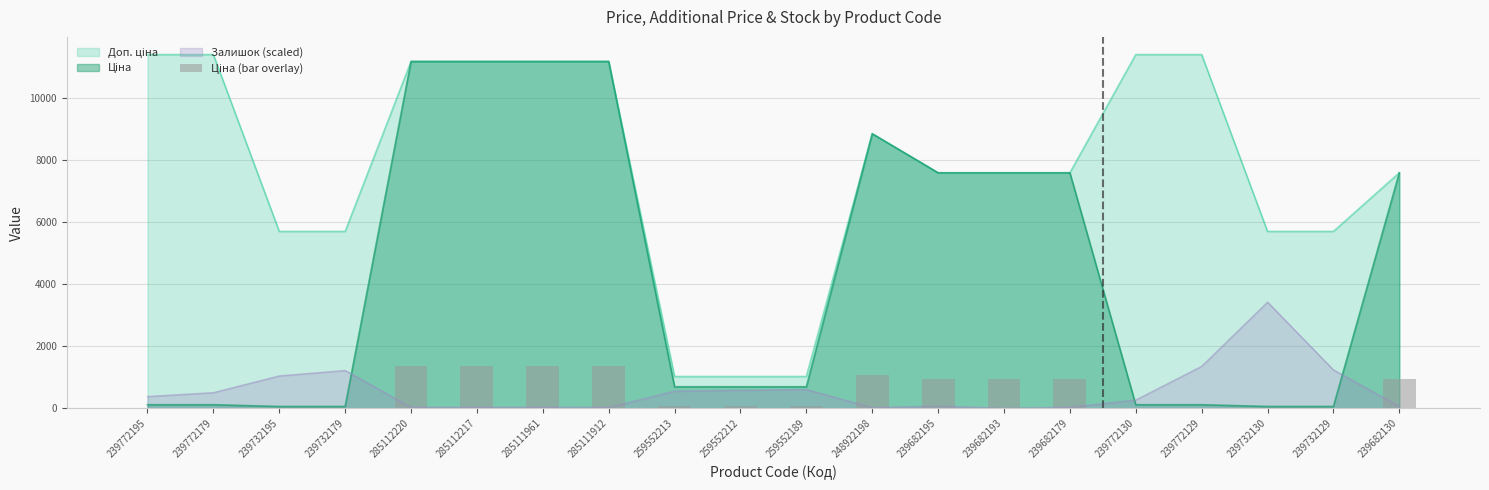

What is the label of the 16th bar from the left?

239772130